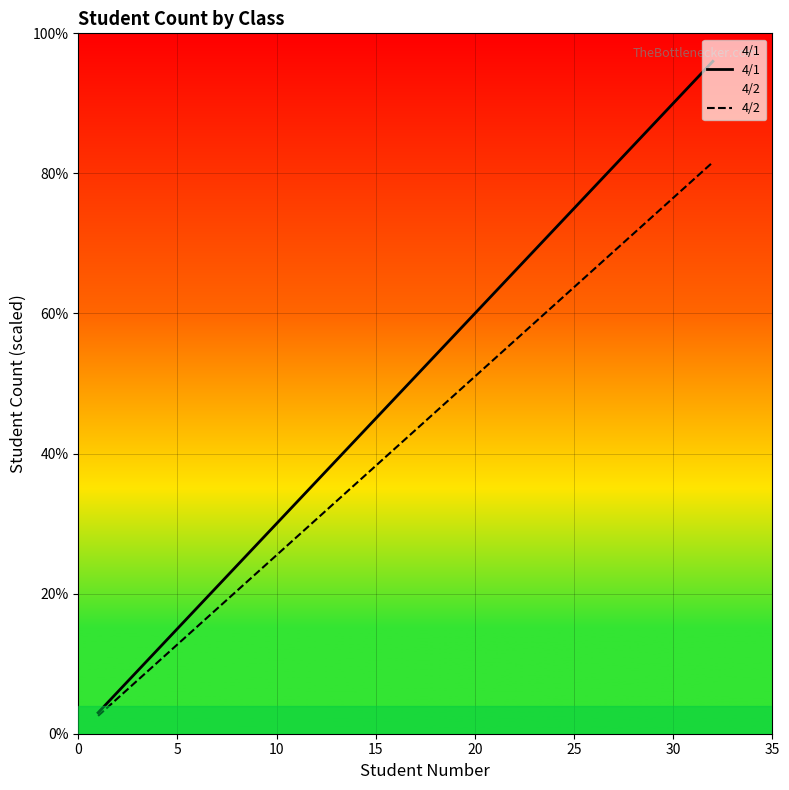

What is the sum of all 4/2 values?

1346.4